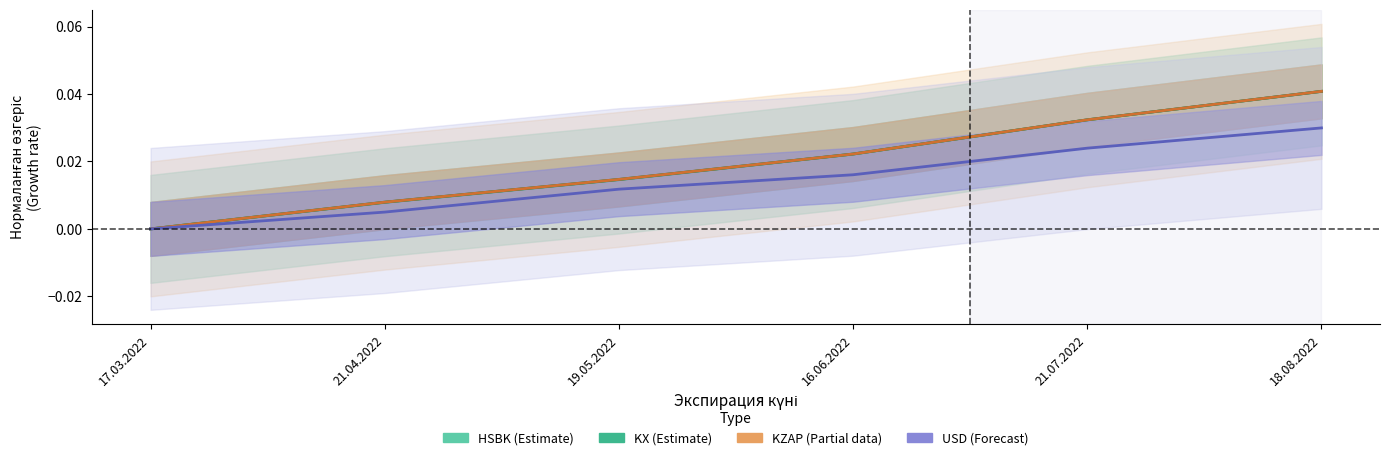

Where is HSBK nearest to the value 0?

17.03.2022